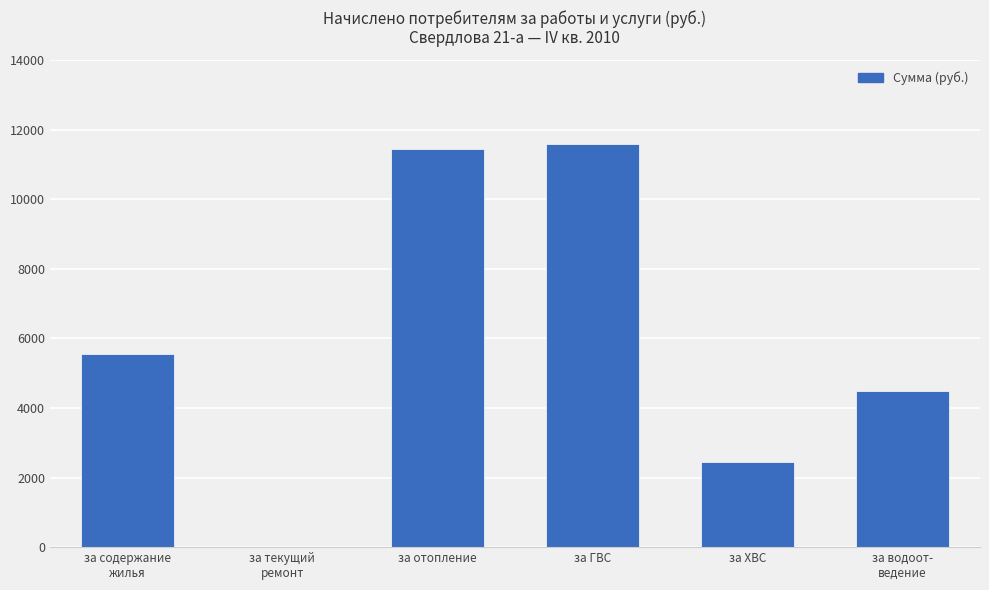

True or false: the data shows 4479.3 at за водоот-
ведение.

True